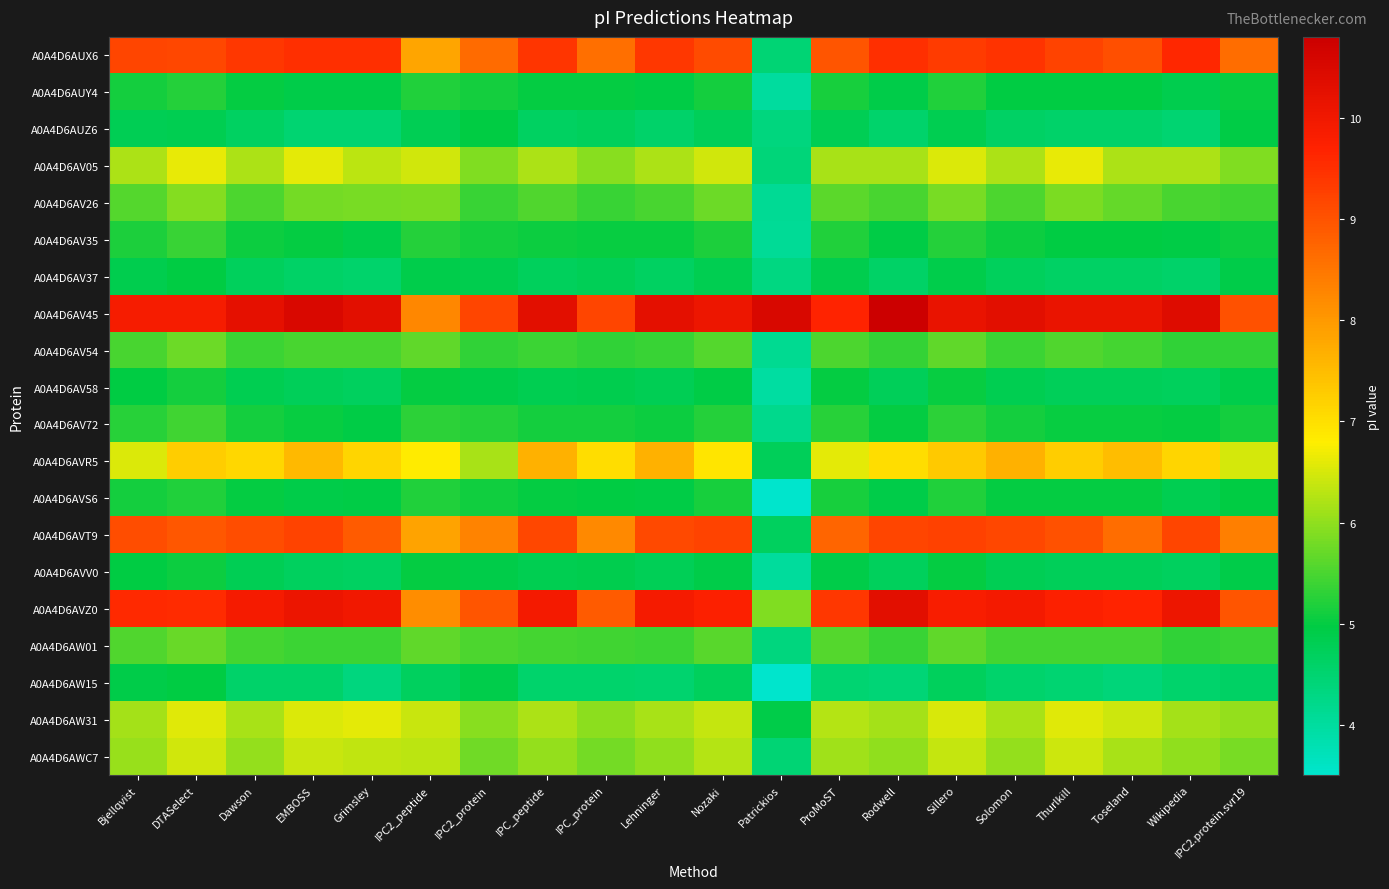

Between IPC2_peptide and Sillero, which series saw the biggest shift?

A0A4D6AV45